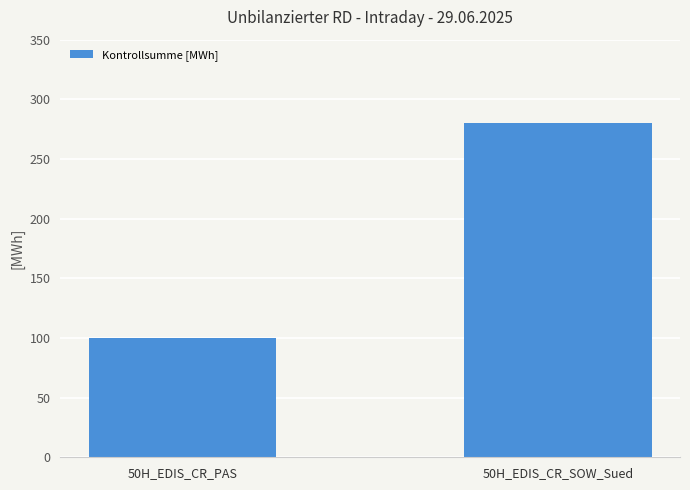

What is the sum of all values?

380